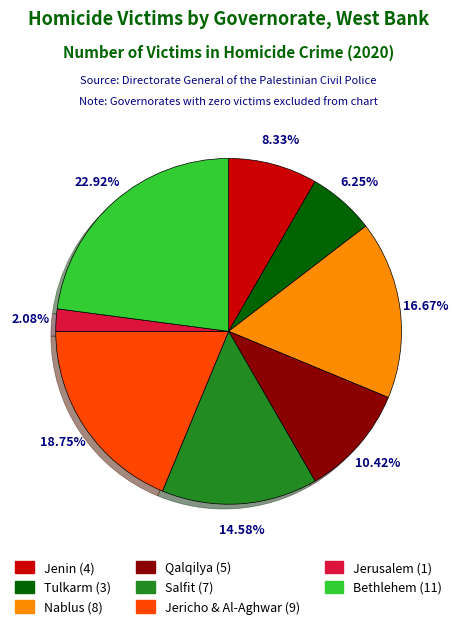

Is there a majority slice in this chart?

No